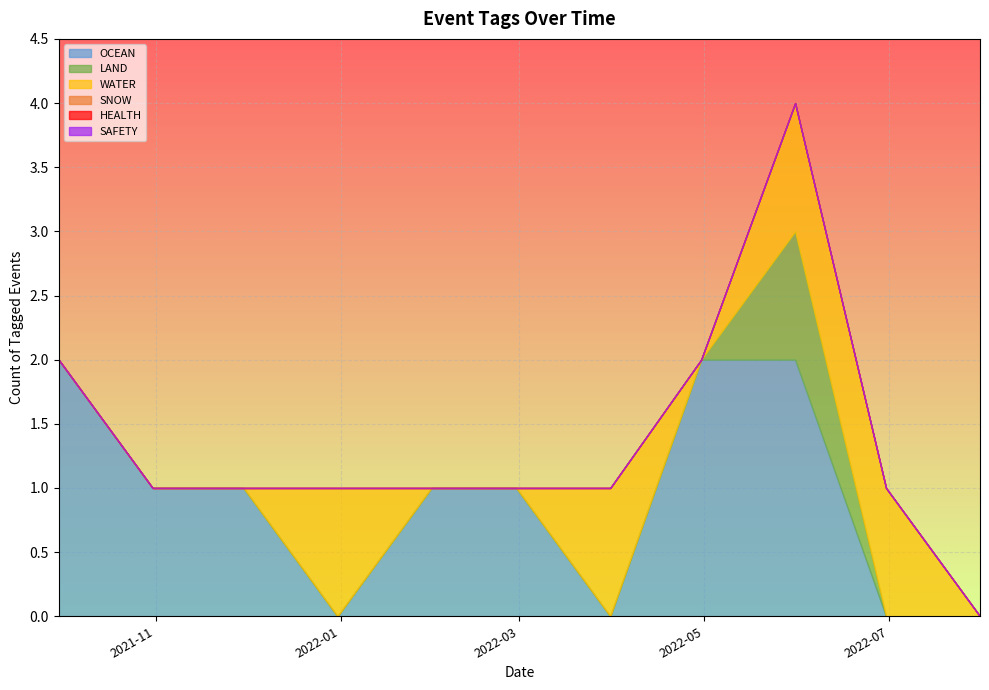

How many values in WATER are above zero?

4